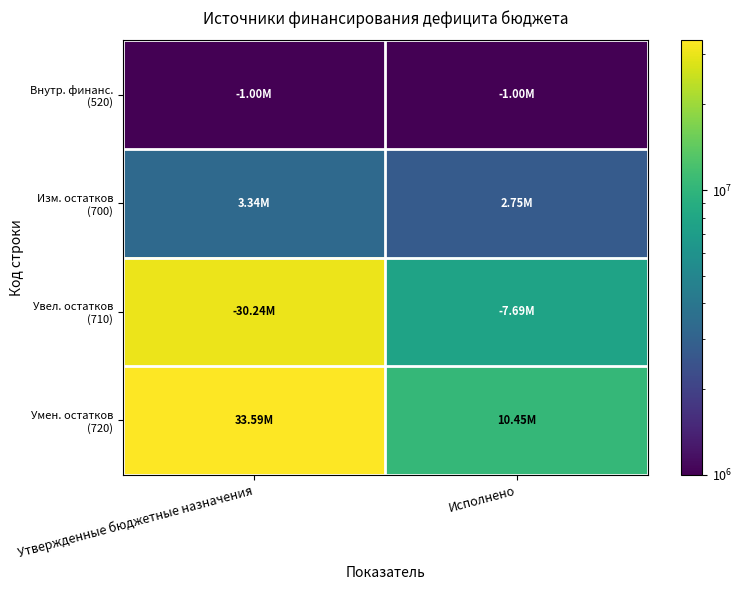

Which category has the lowest value across all series?

Утвержденные бюджетные назначения